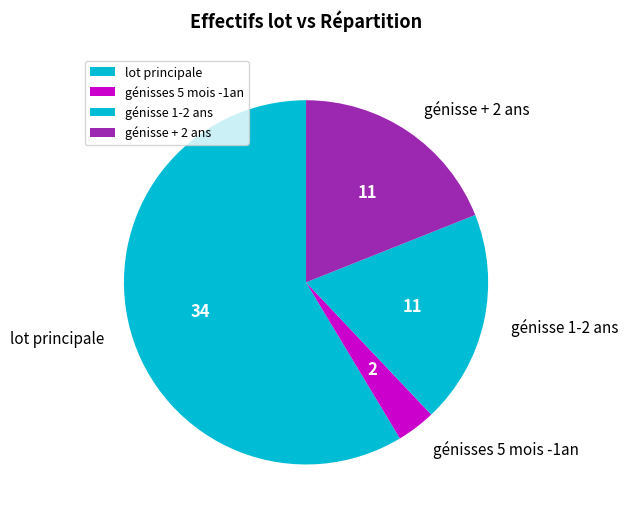

Does génisse 1-2 ans represent more than half of the total?

No